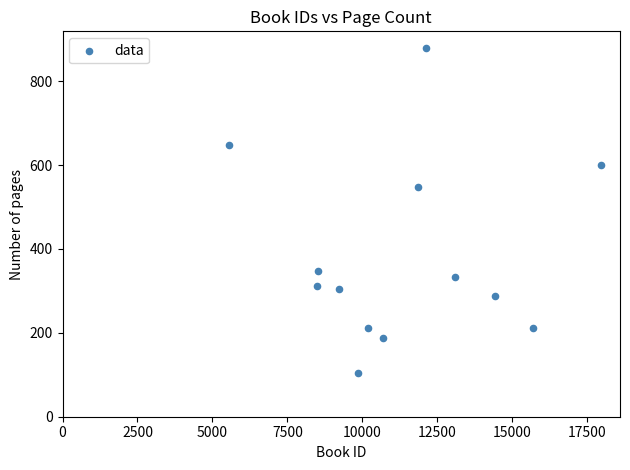

What Y value in the scatter plot is closest to 492?

548